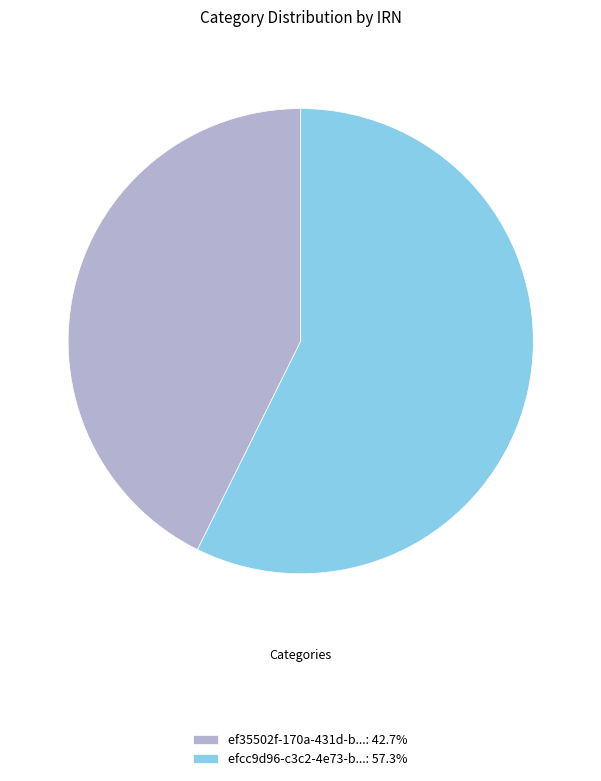

Is the sum of ef35502f-170a-431d-b...: 42.7% and efcc9d96-c3c2-4e73-b...: 57.3% greater than half?

Yes